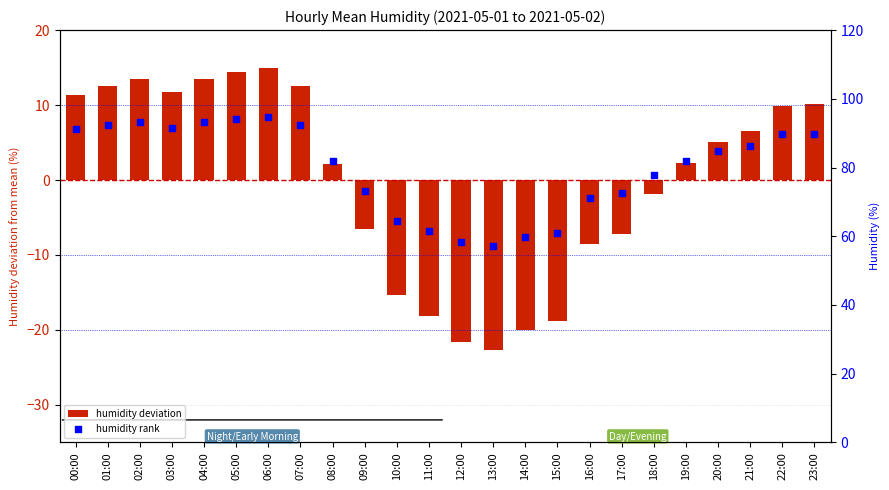

What are all the series names shown in the legend?

humidity deviation, humidity rank